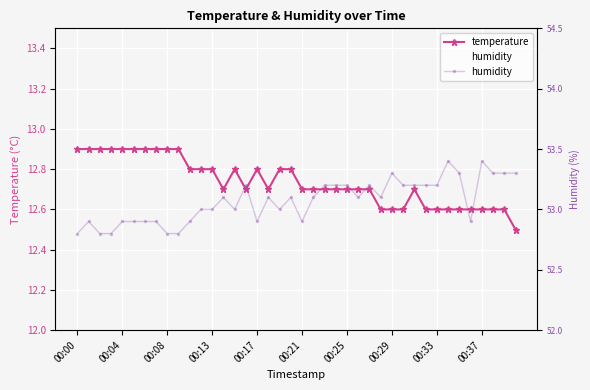

At 22, list the series in order from smallest to largest.

temperature, humidity